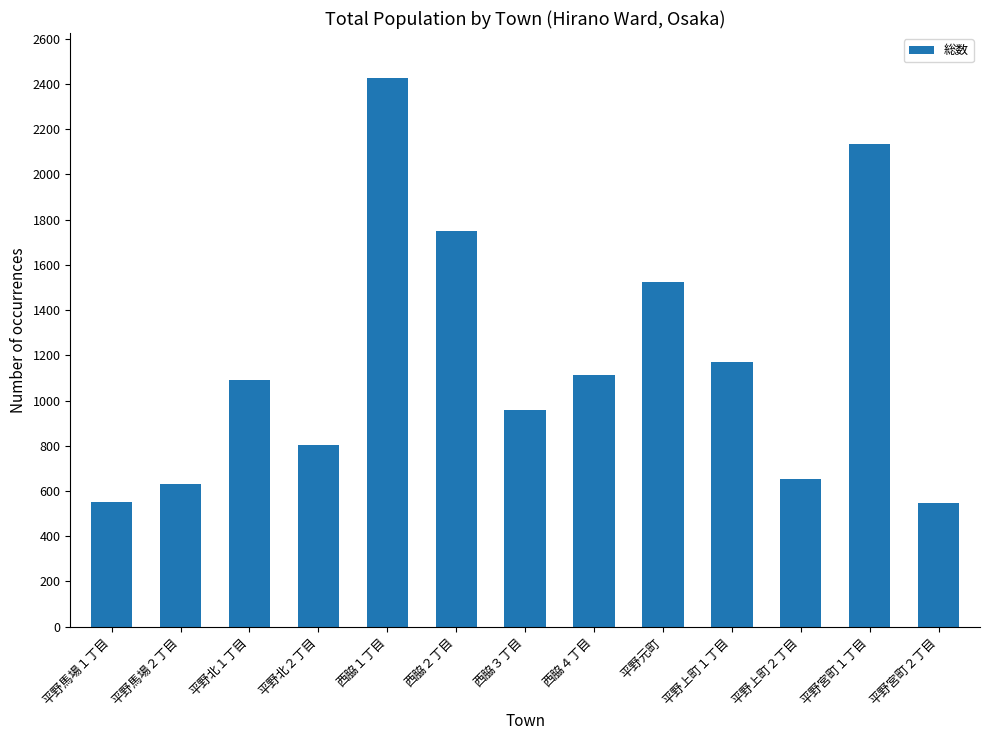

Does the chart contain stacked bars?

No